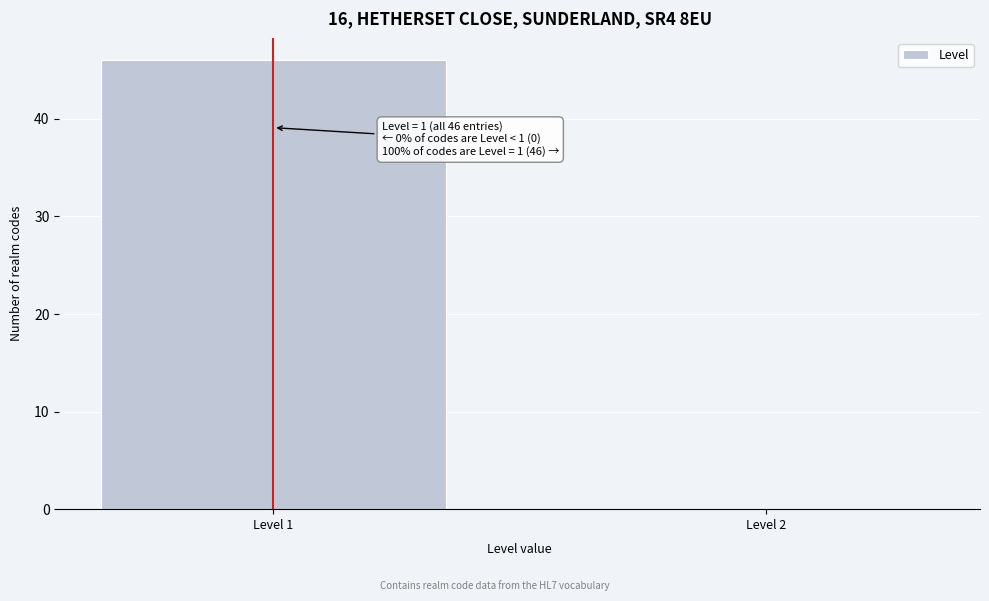

Reading left to right, transcribe all the data shown in this chart.

Level 1=46	Level 2=0